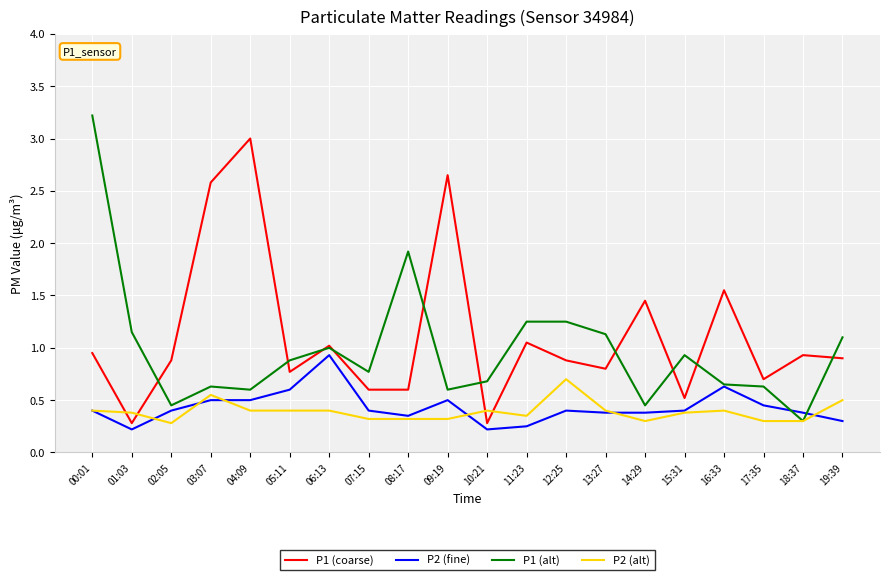

After their last crossing, which series has the higher values: P2 (fine) or P2 (alt)?

P2 (alt)